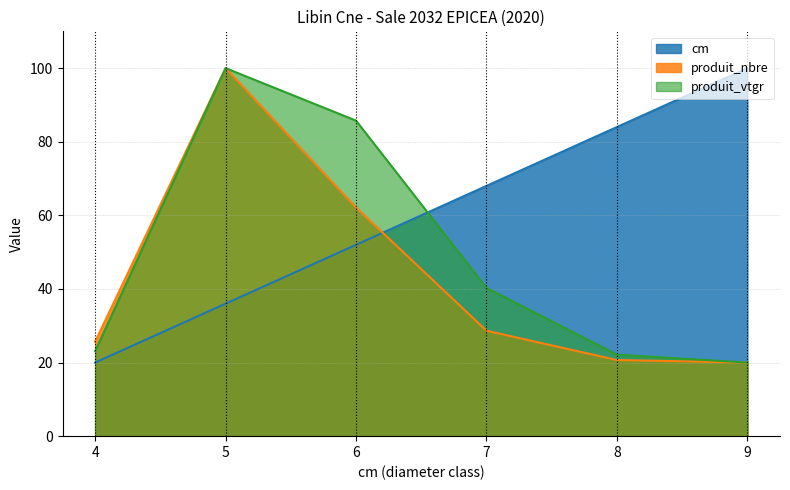

What is the total value across all series at 7?

136.9